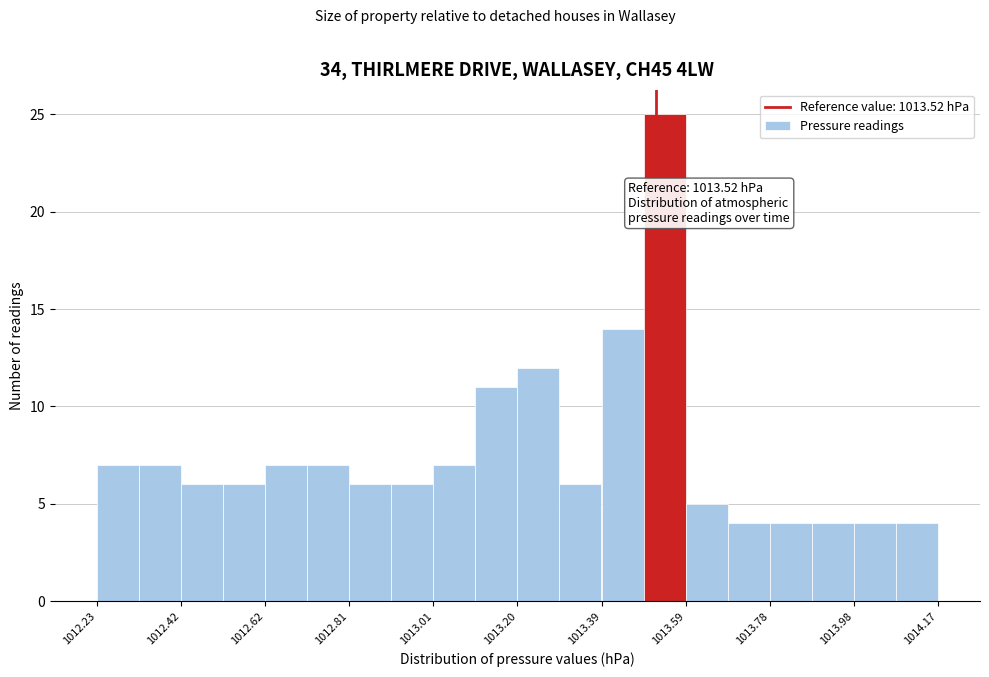

Over which range of the x-axis is the bar tallest?

1013.50 to 1013.58